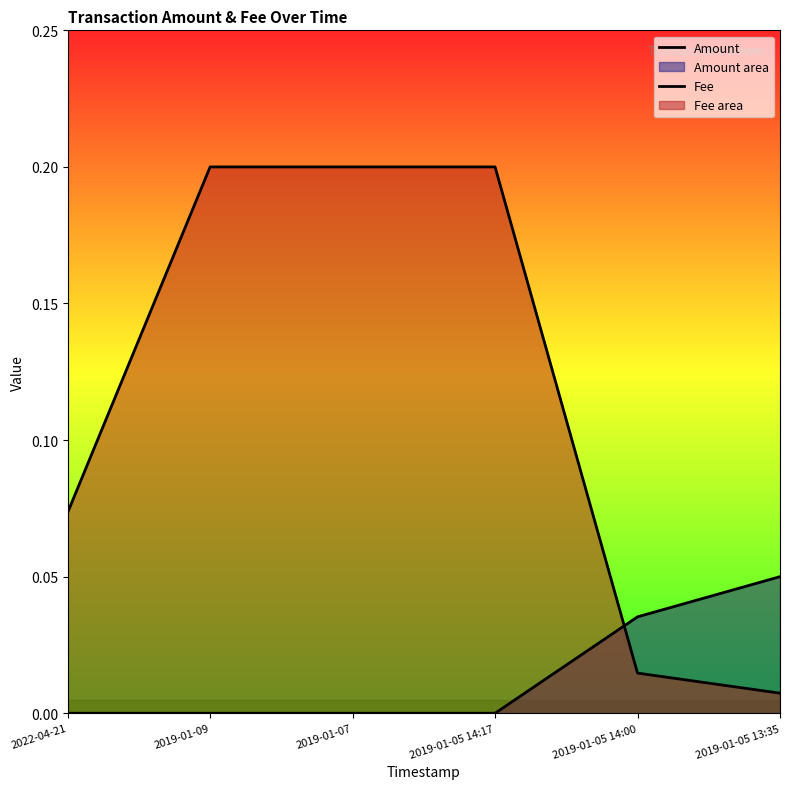

Rank the categories by Fee value from highest to lowest.

2019-01-09, 2019-01-07, 2019-01-05 14:17, 2022-04-21, 2019-01-05 14:00, 2019-01-05 13:35